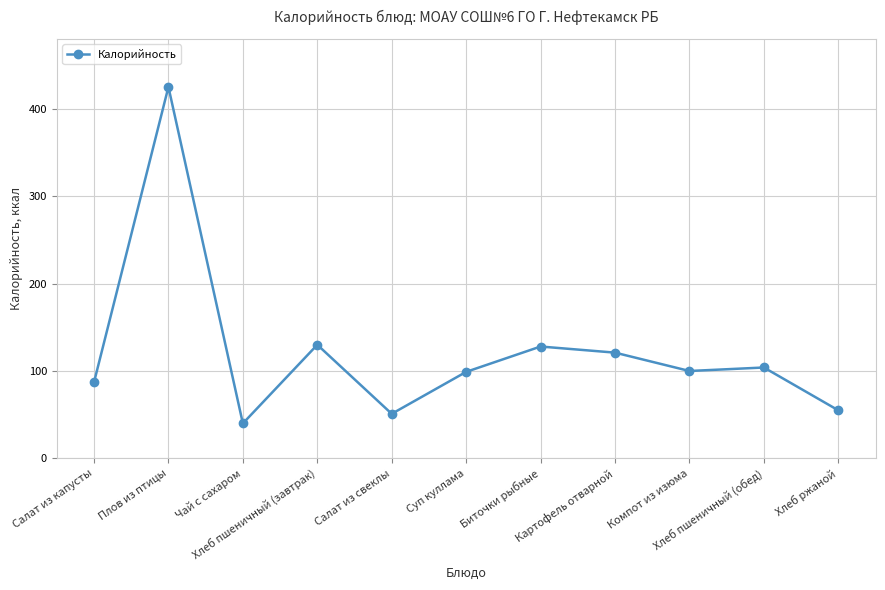

What is the greatest value displayed?

425